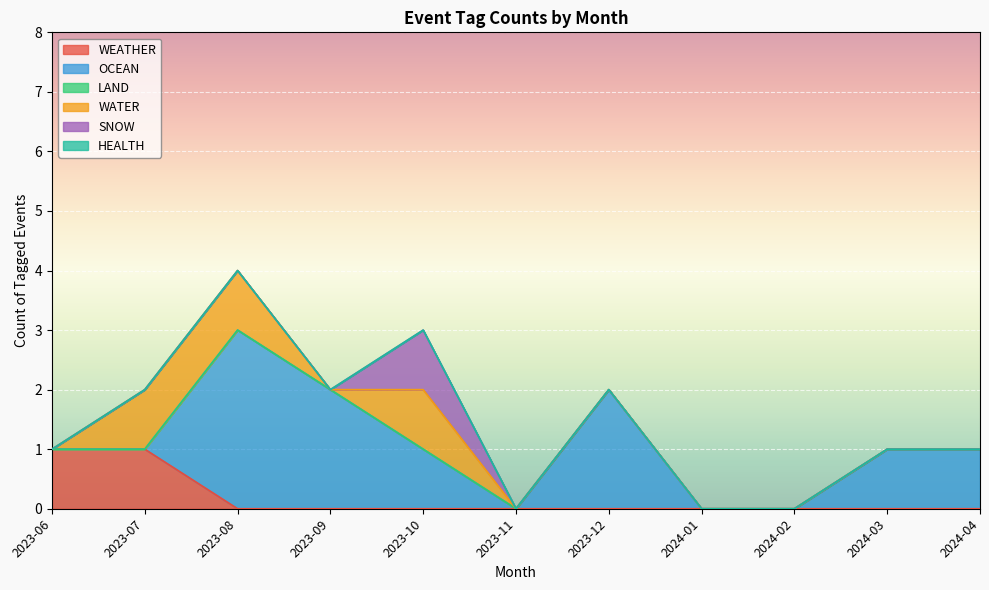

What is the difference between the maximum and second lowest values in the SNOW series?

1